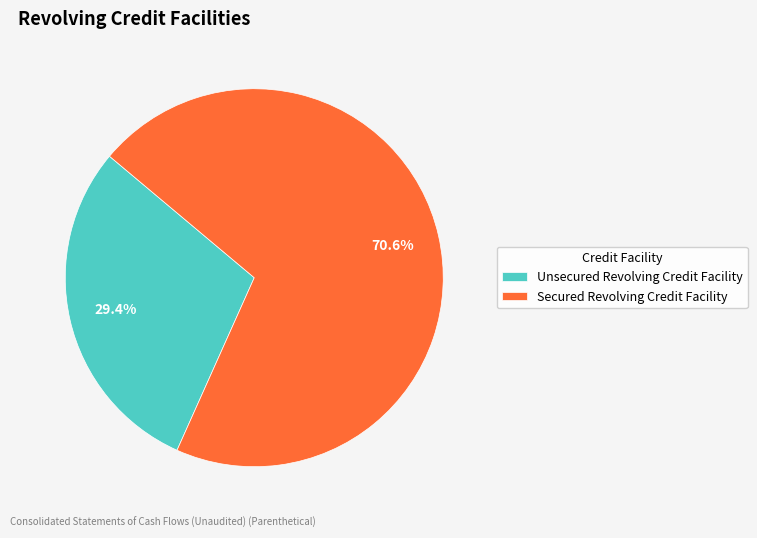

Rank the categories by value from lowest to highest.

Unsecured Revolving Credit Facility, Secured Revolving Credit Facility